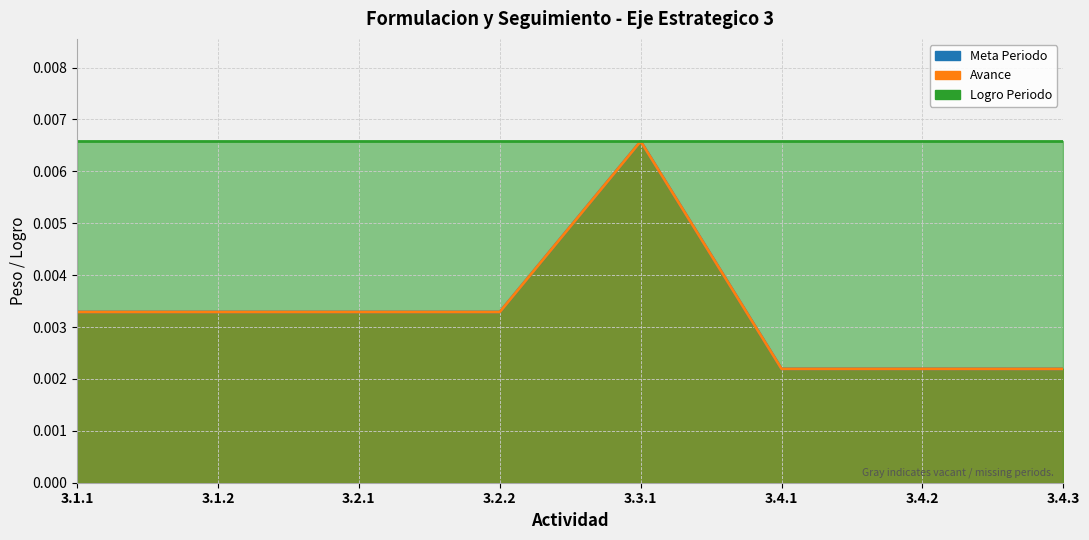

True or false: Avance and Meta Periodo cross at least once.

False